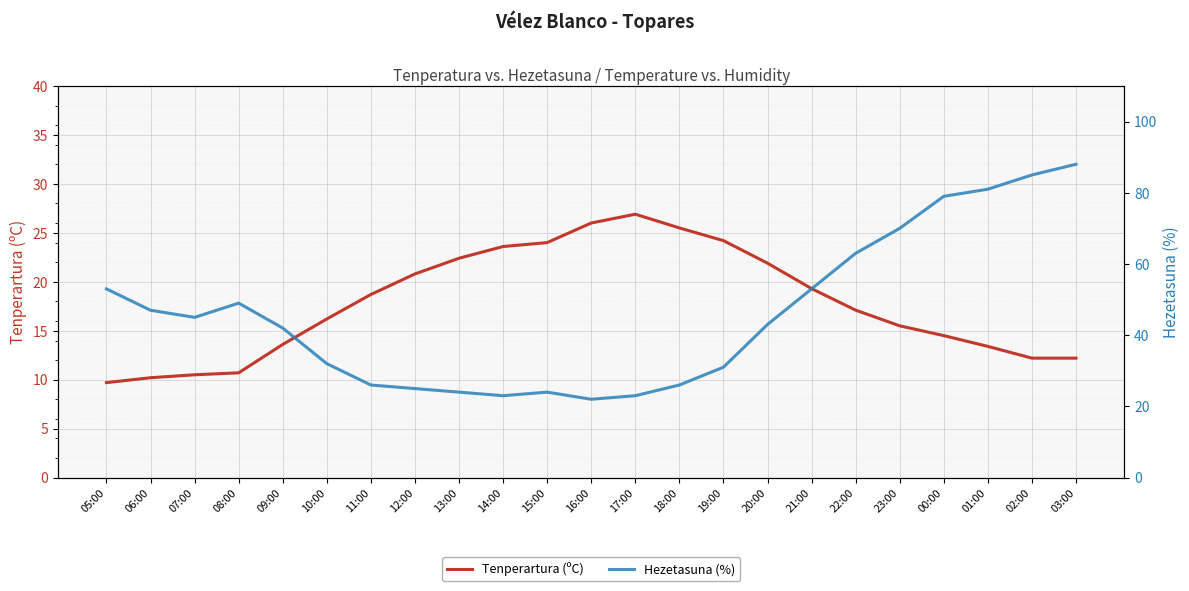

Which has a higher value, 03:00 or 05:00?

03:00